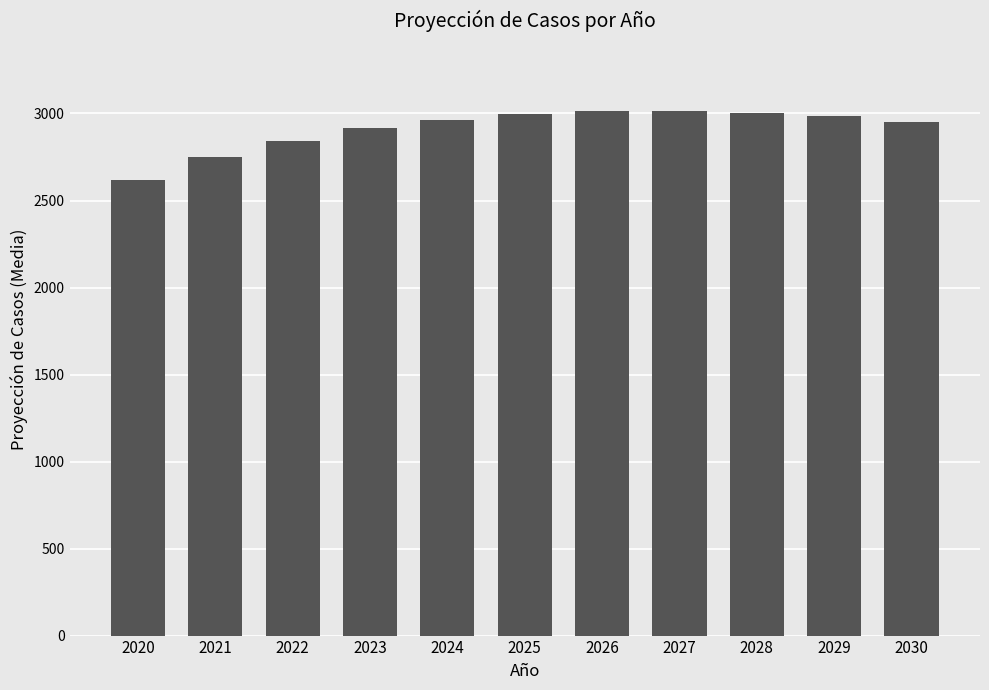

What is the value of the 10th bar from the left?

2985.0